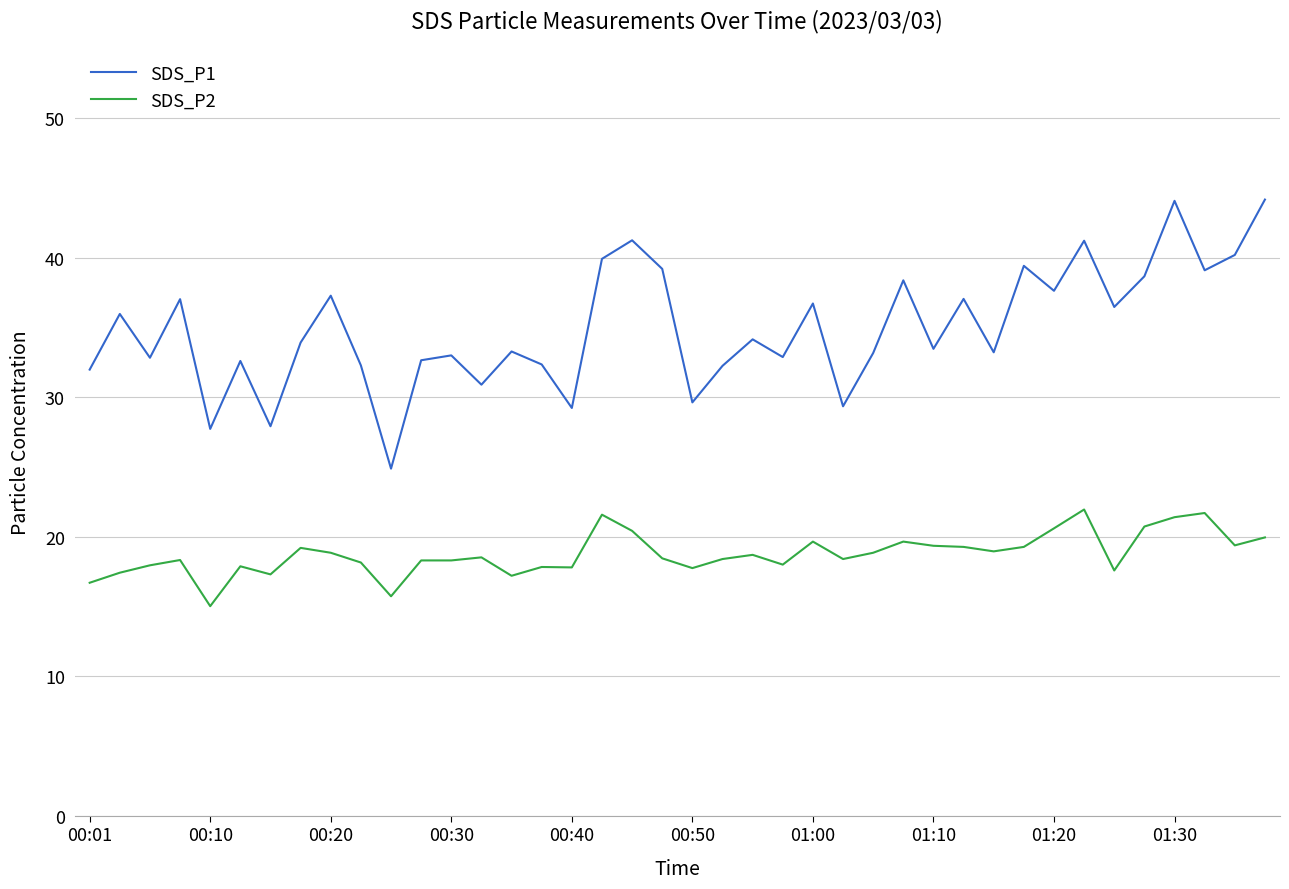

What is the average value of the SDS_P2 series?

18.8